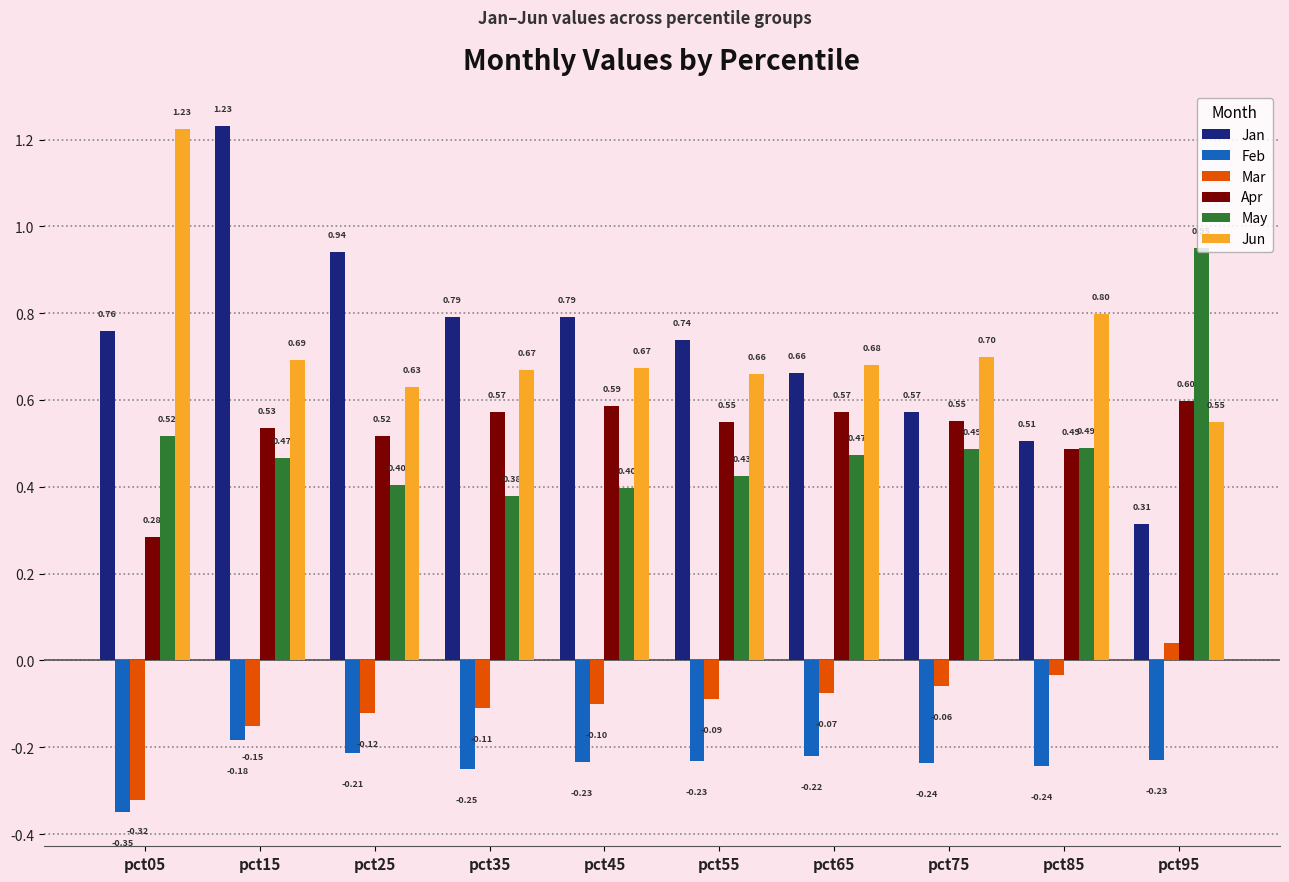

What is the value of the Jan bar at the 1st from the left?

0.8